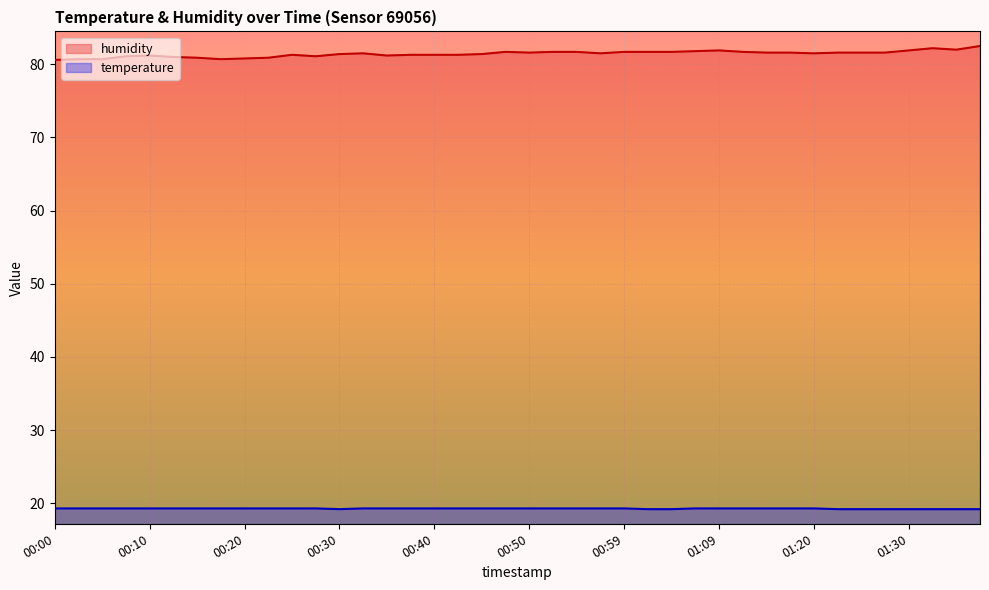

Which series changed the most between 00:00 and 01:15?

humidity